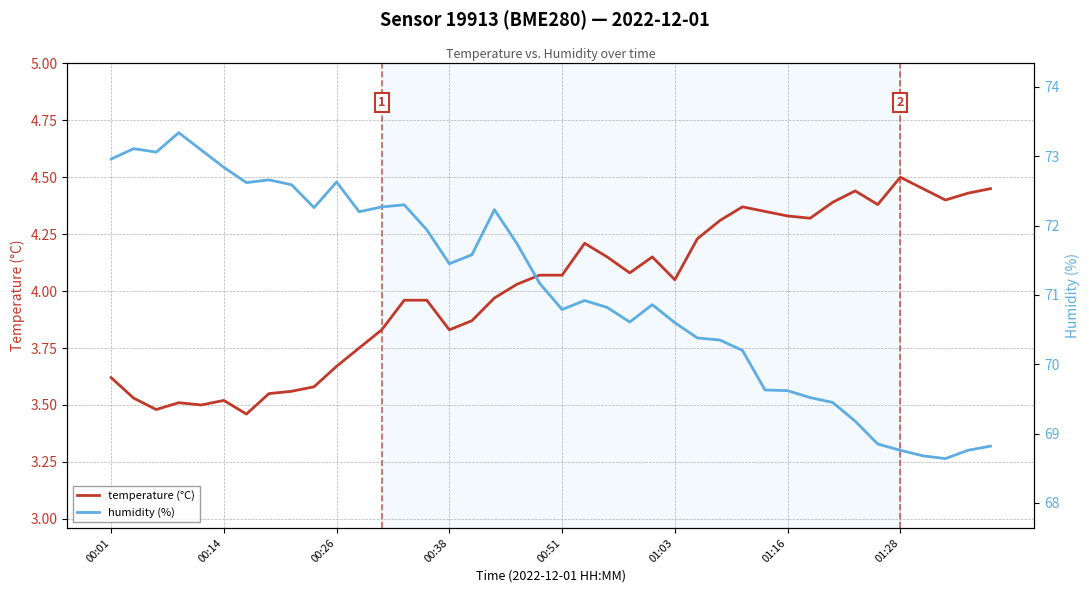

Between 14 and 24, which series saw the biggest shift?

humidity (%)